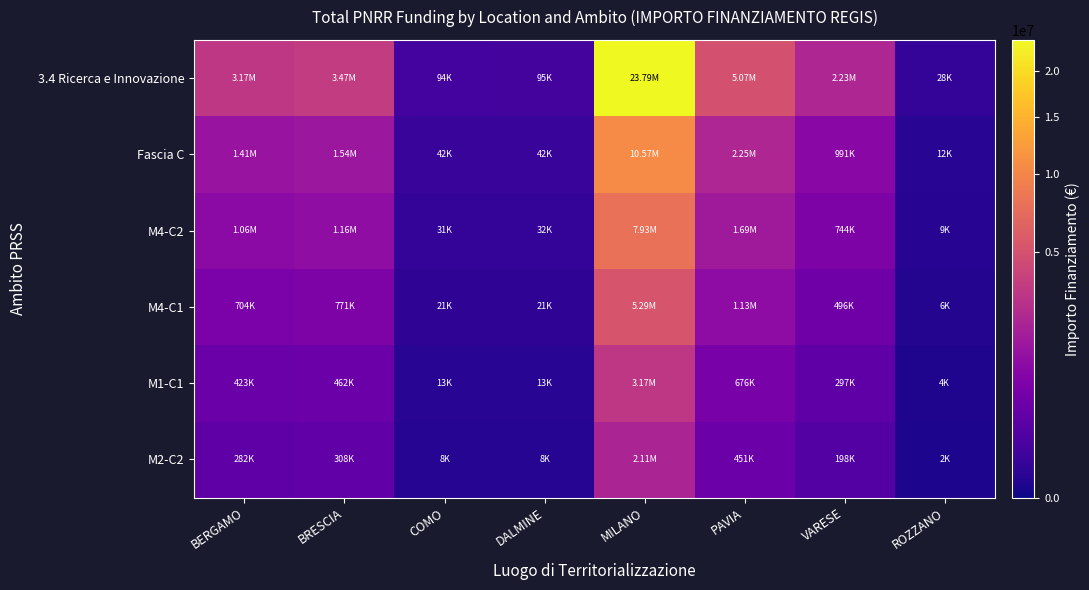

How many data points does each series have?

8